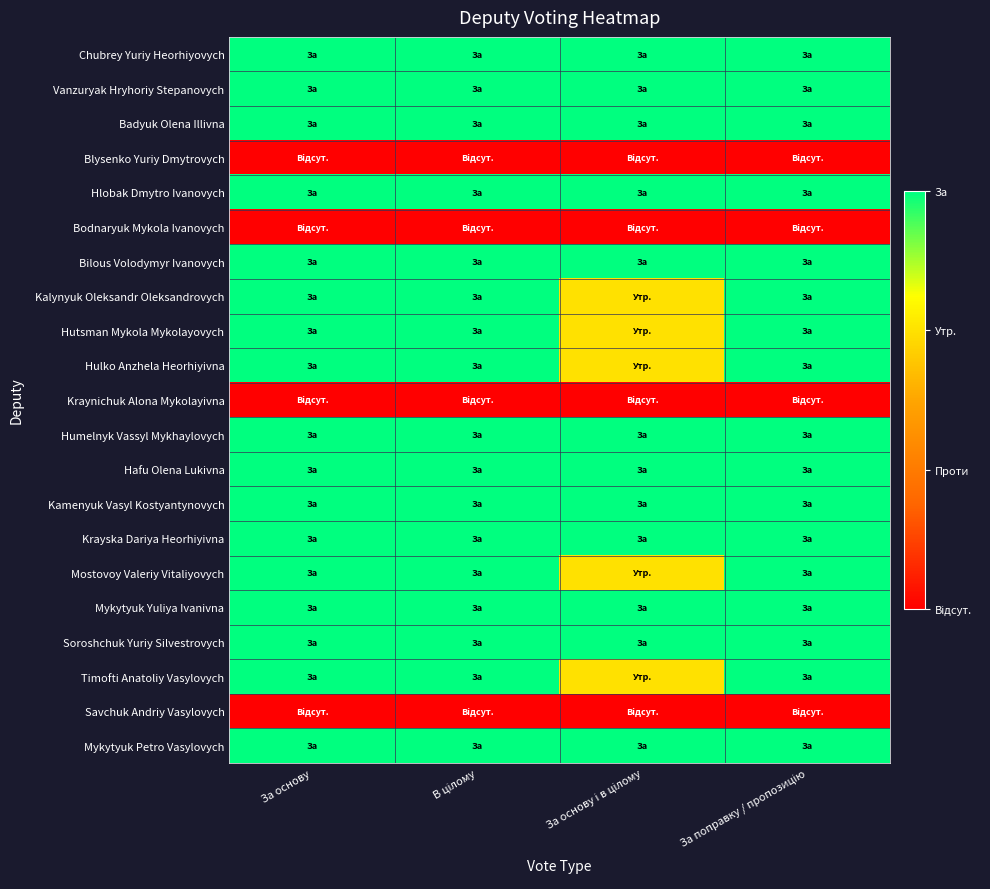

Reading left to right, what are all the values shown in this chart?

Chubrey Yuriy Heorhiyovych: За основу=3	В цілому=3	За основу і в цілому=3	За поправку / пропозицію=3
Vanzuryak Hryhoriy Stepanovych: За основу=3	В цілому=3	За основу і в цілому=3	За поправку / пропозицію=3
Badyuk Olena Illivna: За основу=3	В цілому=3	За основу і в цілому=3	За поправку / пропозицію=3
Blysenko Yuriy Dmytrovych: За основу=0	В цілому=0	За основу і в цілому=0	За поправку / пропозицію=0
Hlobak Dmytro Ivanovych: За основу=3	В цілому=3	За основу і в цілому=3	За поправку / пропозицію=3
Bodnaryuk Mykola Ivanovych: За основу=0	В цілому=0	За основу і в цілому=0	За поправку / пропозицію=0
Bilous Volodymyr Ivanovych: За основу=3	В цілому=3	За основу і в цілому=3	За поправку / пропозицію=3
Kalynyuk Oleksandr Oleksandrovych: За основу=3	В цілому=3	За основу і в цілому=2	За поправку / пропозицію=3
Hutsman Mykola Mykolayovych: За основу=3	В цілому=3	За основу і в цілому=2	За поправку / пропозицію=3
Hulko Anzhela Heorhiyivna: За основу=3	В цілому=3	За основу і в цілому=2	За поправку / пропозицію=3
Kraynichuk Alona Mykolayivna: За основу=0	В цілому=0	За основу і в цілому=0	За поправку / пропозицію=0
Humelnyk Vassyl Mykhaylovych: За основу=3	В цілому=3	За основу і в цілому=3	За поправку / пропозицію=3
Hafu Olena Lukivna: За основу=3	В цілому=3	За основу і в цілому=3	За поправку / пропозицію=3
Kamenyuk Vasyl Kostyantynovych: За основу=3	В цілому=3	За основу і в цілому=3	За поправку / пропозицію=3
Krayska Dariya Heorhiyivna: За основу=3	В цілому=3	За основу і в цілому=3	За поправку / пропозицію=3
Mostovoy Valeriy Vitaliyovych: За основу=3	В цілому=3	За основу і в цілому=2	За поправку / пропозицію=3
Mykytyuk Yuliya Ivanivna: За основу=3	В цілому=3	За основу і в цілому=3	За поправку / пропозицію=3
Soroshchuk Yuriy Silvestrovych: За основу=3	В цілому=3	За основу і в цілому=3	За поправку / пропозицію=3
Timofti Anatoliy Vasylovych: За основу=3	В цілому=3	За основу і в цілому=2	За поправку / пропозицію=3
Savchuk Andriy Vasylovych: За основу=0	В цілому=0	За основу і в цілому=0	За поправку / пропозицію=0
Mykytyuk Petro Vasylovych: За основу=3	В цілому=3	За основу і в цілому=3	За поправку / пропозицію=3